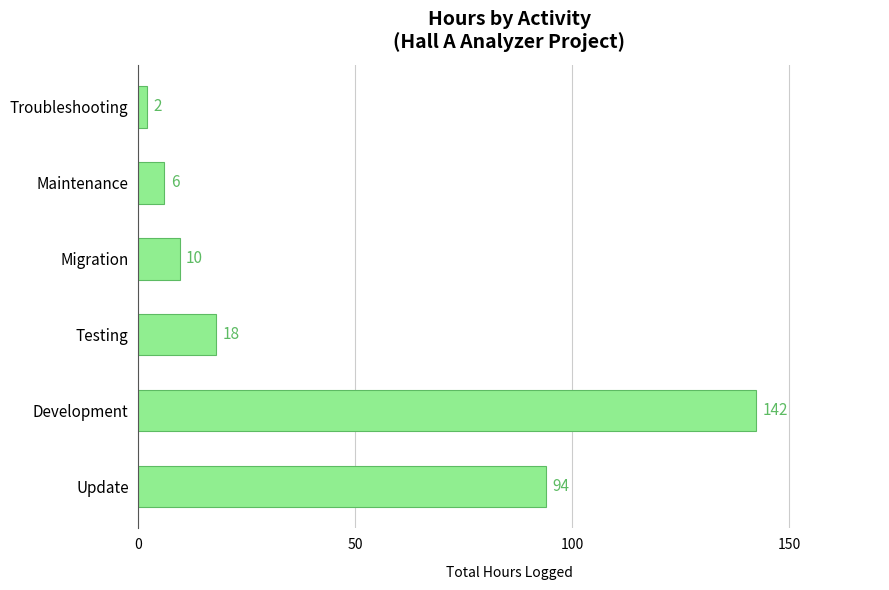

The chart shows a value of 130.5 at Update. True or false?

False